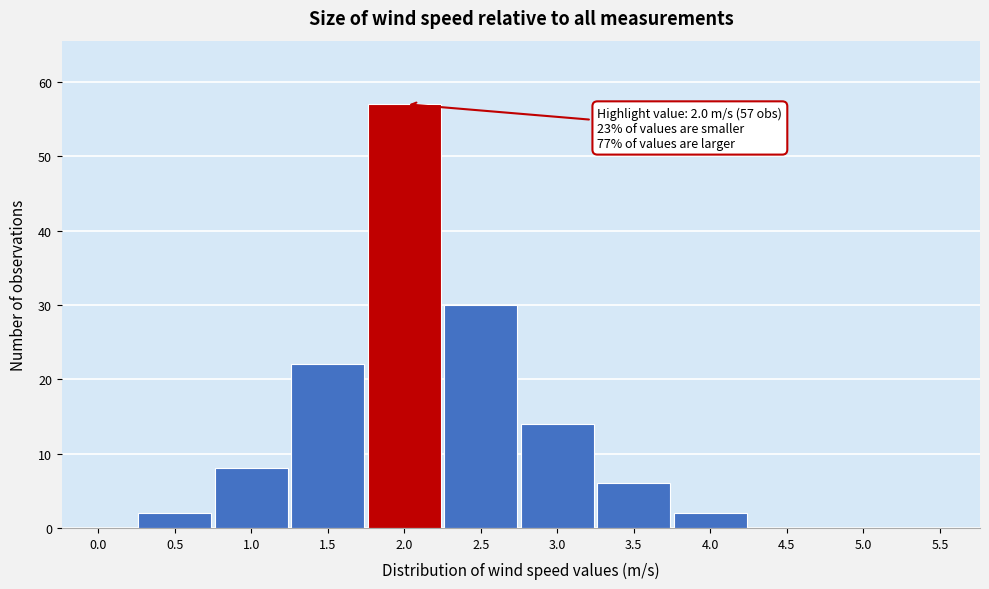

Reading left to right, what are all the values shown in this chart?

0.0=0	0.5=2	1.0=8	1.5=22	2.0=57	2.5=30	3.0=14	3.5=6	4.0=2	4.5=0	5.0=0	5.5=0